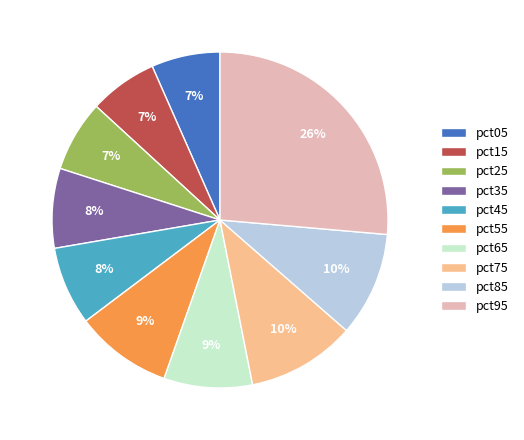

True or false: pct35 accounts for 8% of the total.

True